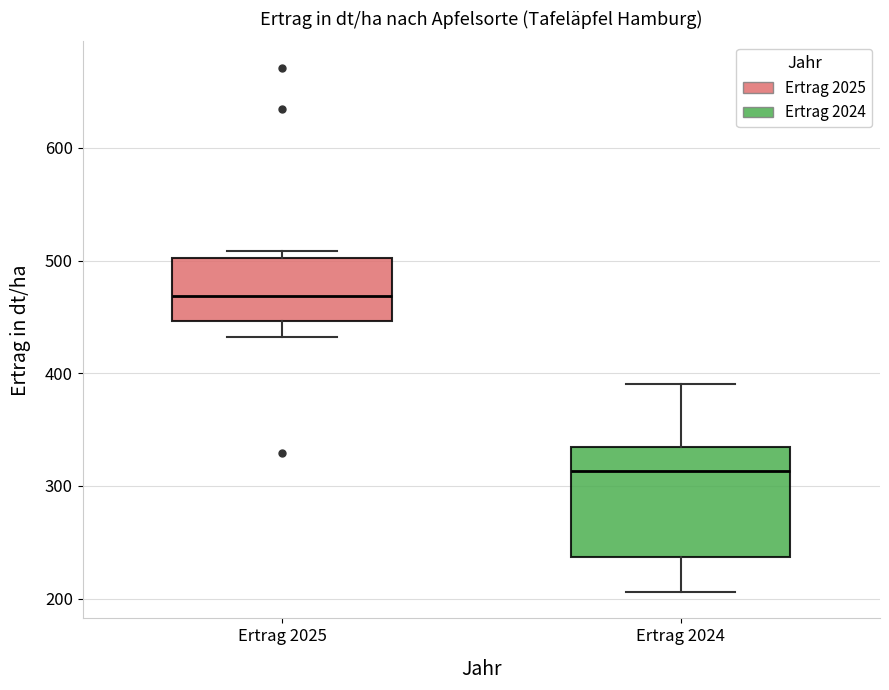

Which box has the lowest median line?

Ertrag 2024